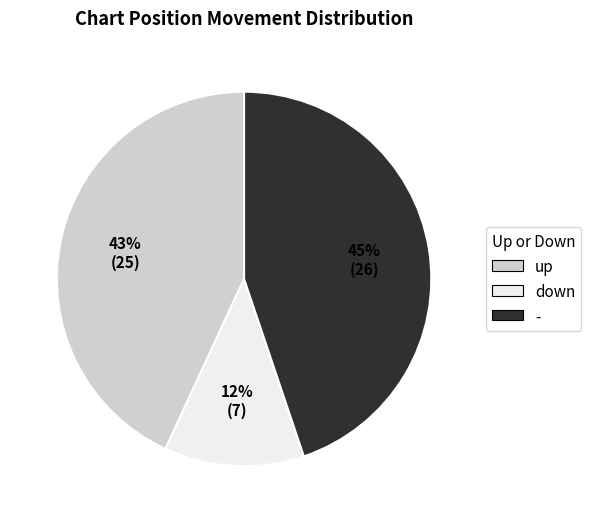

To the nearest percent, what percentage of the pie is -?

45%